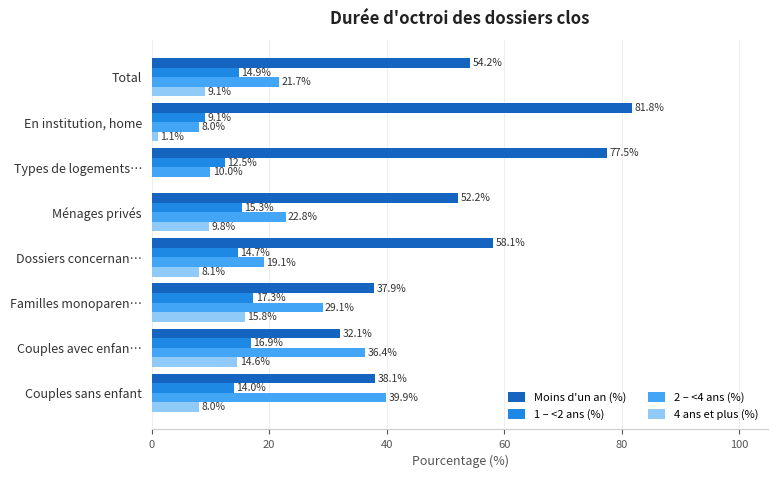

The 4 ans et plus (%) series shows 3.9 at Ménages privés. True or false?

False